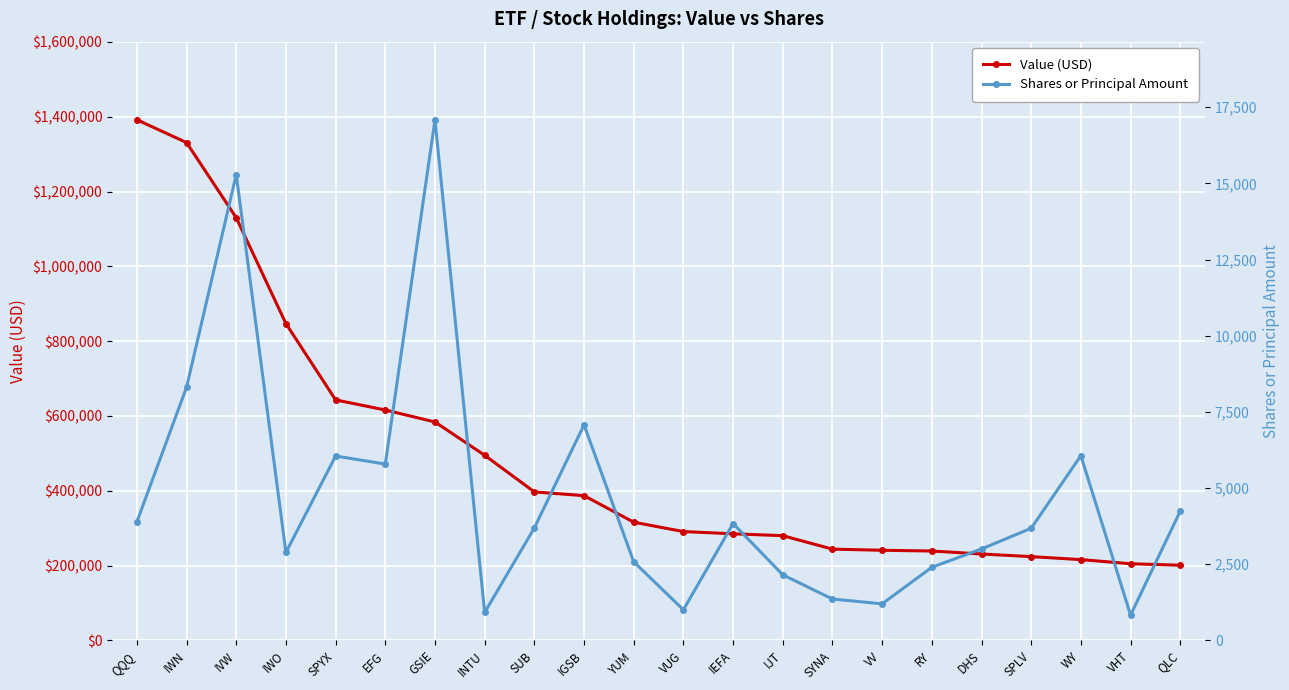

What are all the series names shown in the legend?

Value (USD), Shares or Principal Amount